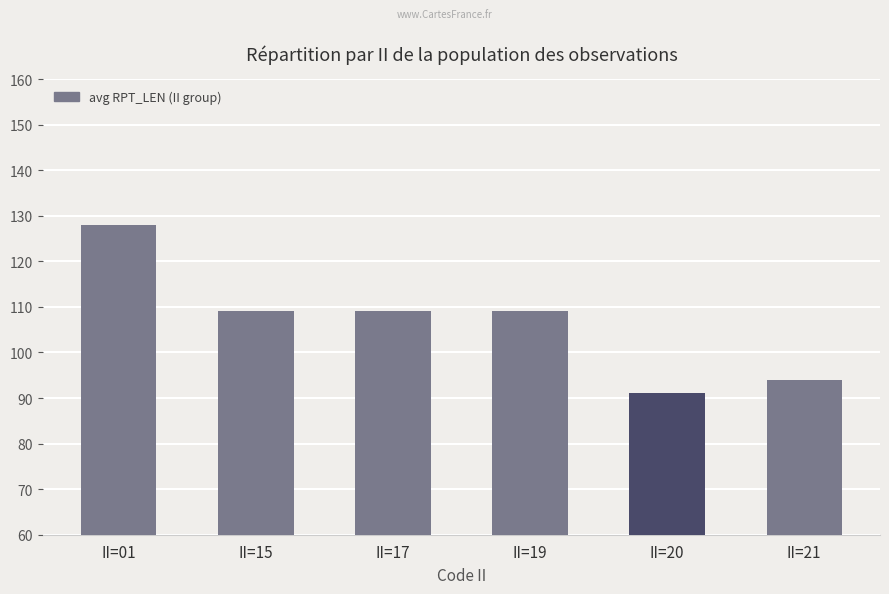

What is the change in value from II=17 to II=21?

-15